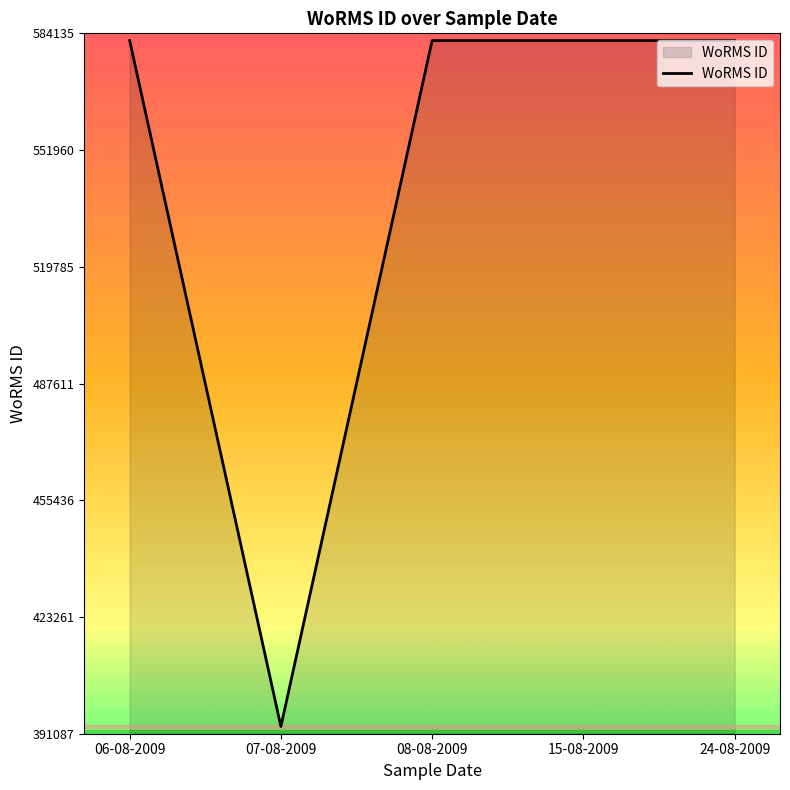

At which category does the data reach its first local valley?

07-08-2009